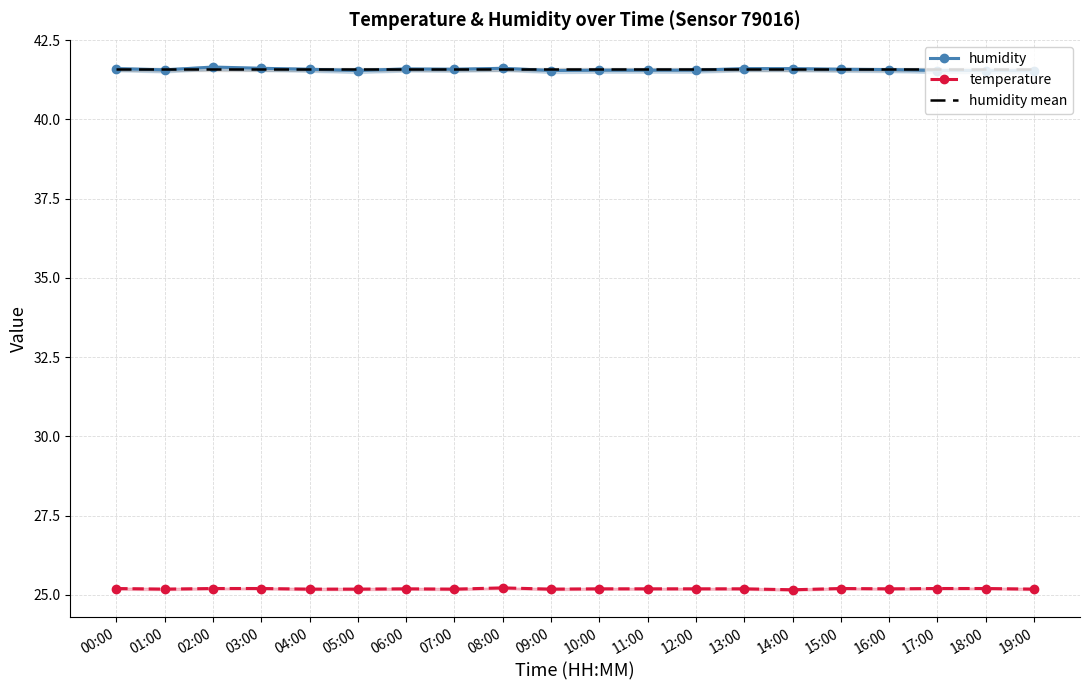

Where do humidity mean and humidity first cross each other?

00:00 and 01:00